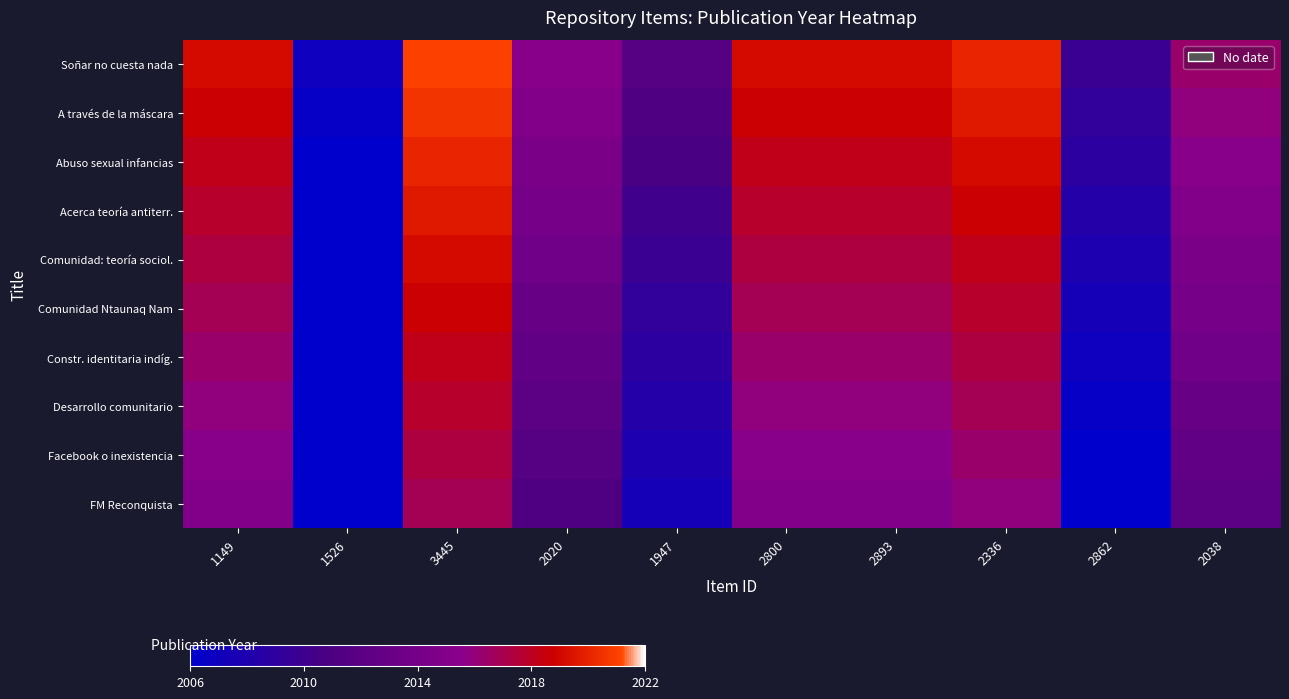

Reading left to right, what are all the values shown in this chart?

Soñar no cuesta nada: 1149=82.4	1526=5.9	3445=94.1	2020=58.8	1947=35.3	2800=82.4	2893=82.4	2336=88.2	2862=23.5	2038=64.7
A través de la máscara: 1149=79.4	1526=2.9	3445=91.2	2020=55.9	1947=32.4	2800=79.4	2893=79.4	2336=85.3	2862=20.6	2038=61.8
Abuso sexual infancias: 1149=76.5	1526=0.0	3445=88.2	2020=52.9	1947=29.4	2800=76.5	2893=76.5	2336=82.4	2862=17.6	2038=58.8
Acerca teoría antiterr.: 1149=73.5	1526=-2.9	3445=85.3	2020=50.0	1947=26.5	2800=73.5	2893=73.5	2336=79.4	2862=14.7	2038=55.9
Comunidad: teoría sociol.: 1149=70.6	1526=-5.9	3445=82.4	2020=47.1	1947=23.5	2800=70.6	2893=70.6	2336=76.5	2862=11.8	2038=52.9
Comunidad Ntaunaq Nam: 1149=67.6	1526=-8.8	3445=79.4	2020=44.1	1947=20.6	2800=67.6	2893=67.6	2336=73.5	2862=8.8	2038=50.0
Constr. identitaria indíg.: 1149=64.7	1526=-11.8	3445=76.5	2020=41.2	1947=17.6	2800=64.7	2893=64.7	2336=70.6	2862=5.9	2038=47.1
Desarrollo comunitario: 1149=61.8	1526=-14.7	3445=73.5	2020=38.2	1947=14.7	2800=61.8	2893=61.8	2336=67.6	2862=2.9	2038=44.1
Facebook o inexistencia: 1149=58.8	1526=-17.6	3445=70.6	2020=35.3	1947=11.8	2800=58.8	2893=58.8	2336=64.7	2862=0.0	2038=41.2
FM Reconquista: 1149=55.9	1526=-20.6	3445=67.6	2020=32.4	1947=8.8	2800=55.9	2893=55.9	2336=61.8	2862=-2.9	2038=38.2